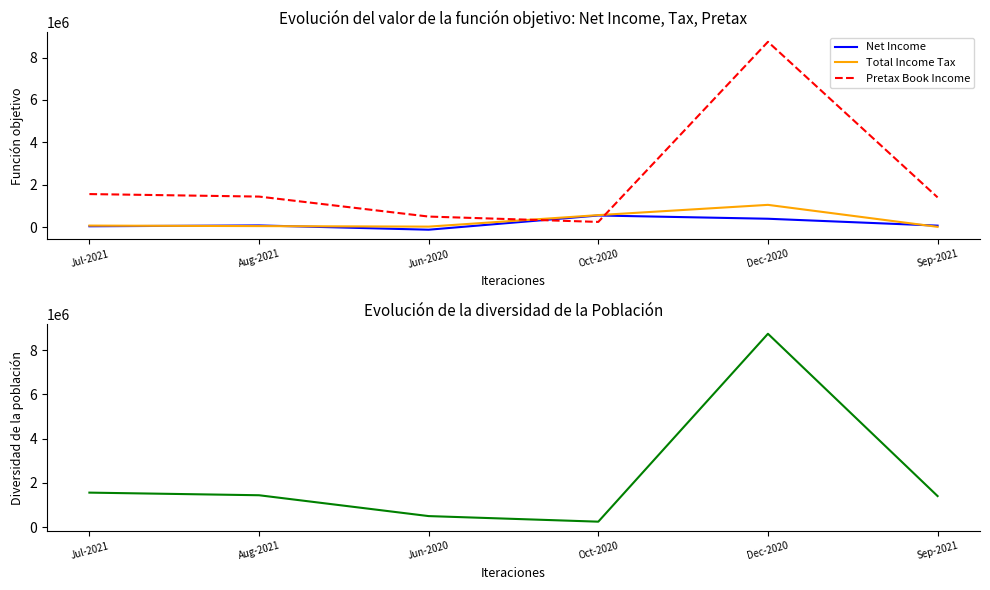

Is it true that Total Income Tax equals 19987.2 at Sep-2021?

True